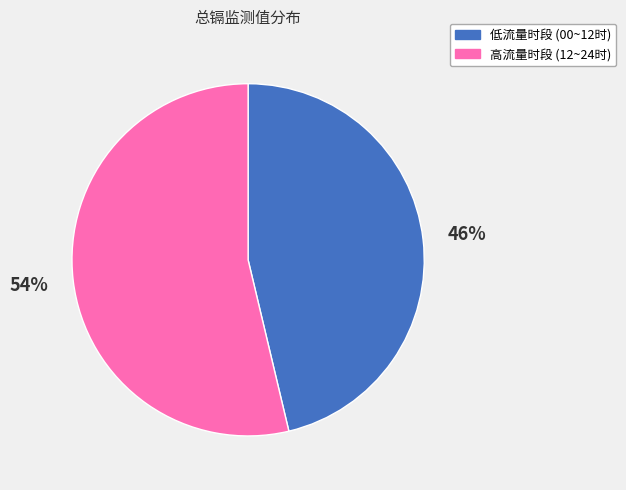

Which slice is the largest?

高流量时段 (12~24时)